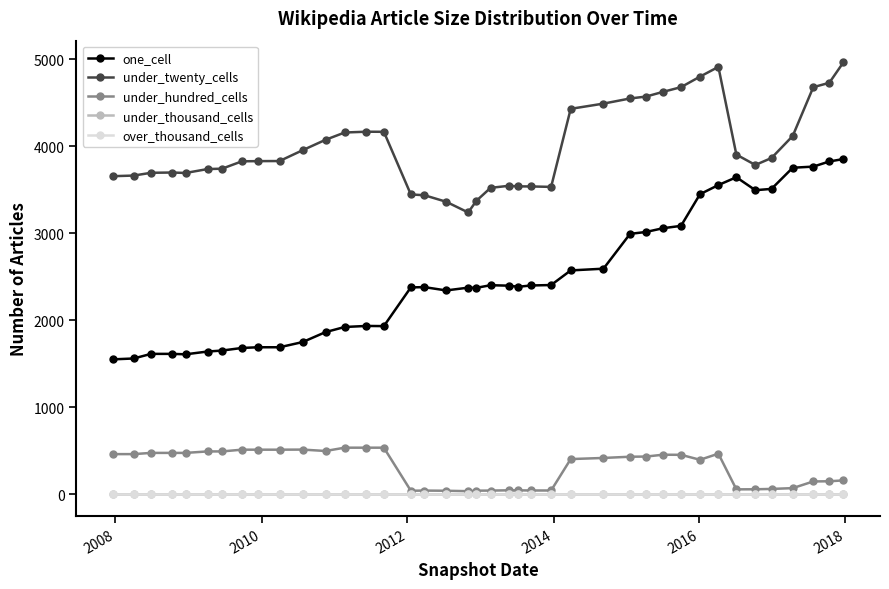

Is this an area chart (filled region under the line)?

No